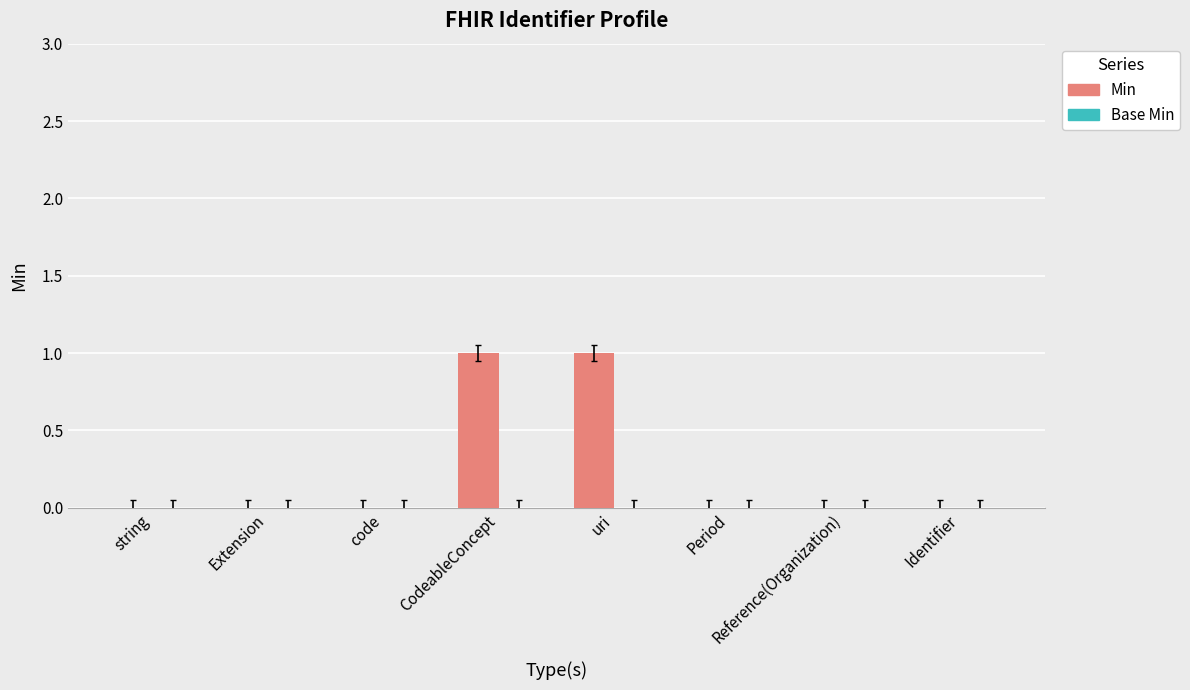

The value at Reference(Organization) is 0. True or false?

True